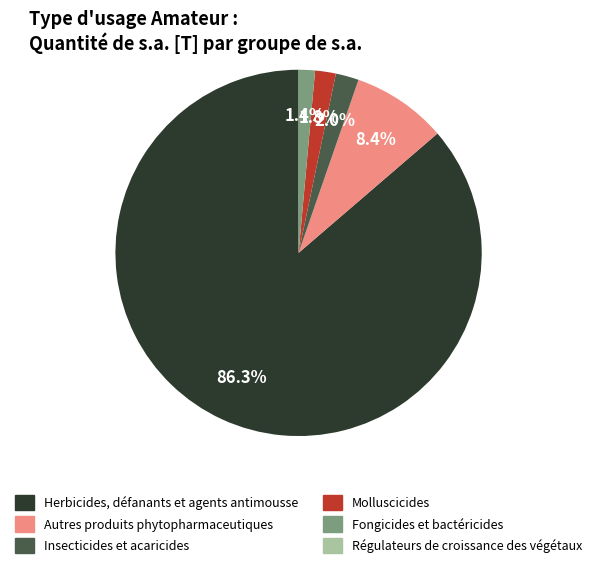

Which has a higher value, Molluscicides or Herbicides, défanants et agents antimousse?

Herbicides, défanants et agents antimousse